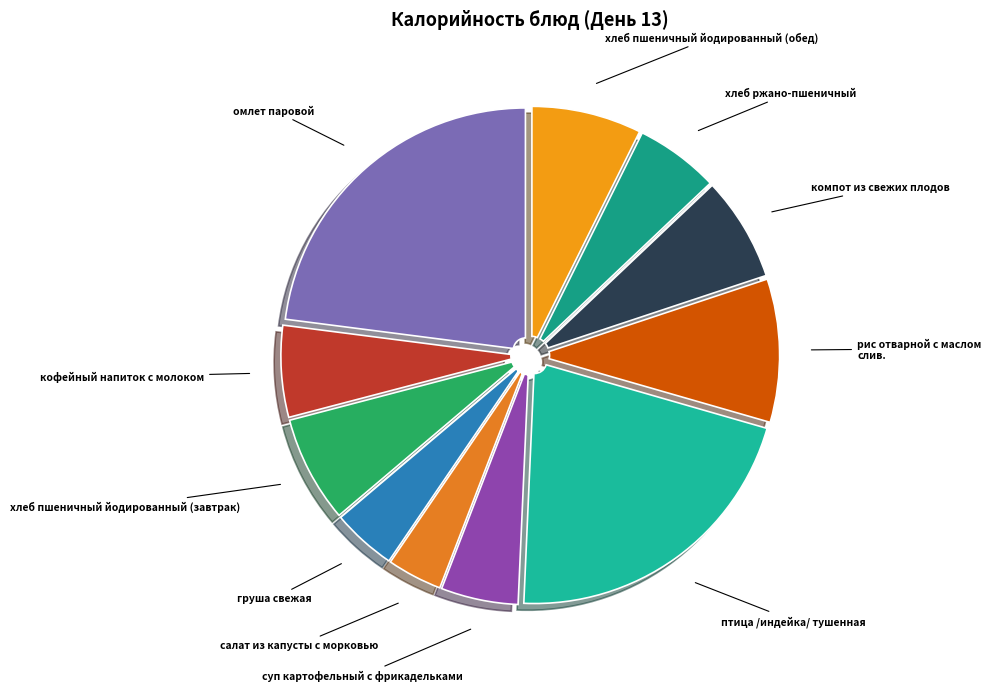

Combined, do хлеб ржано-пшеничный and салат из капусты с морковью account for over 50%?

No